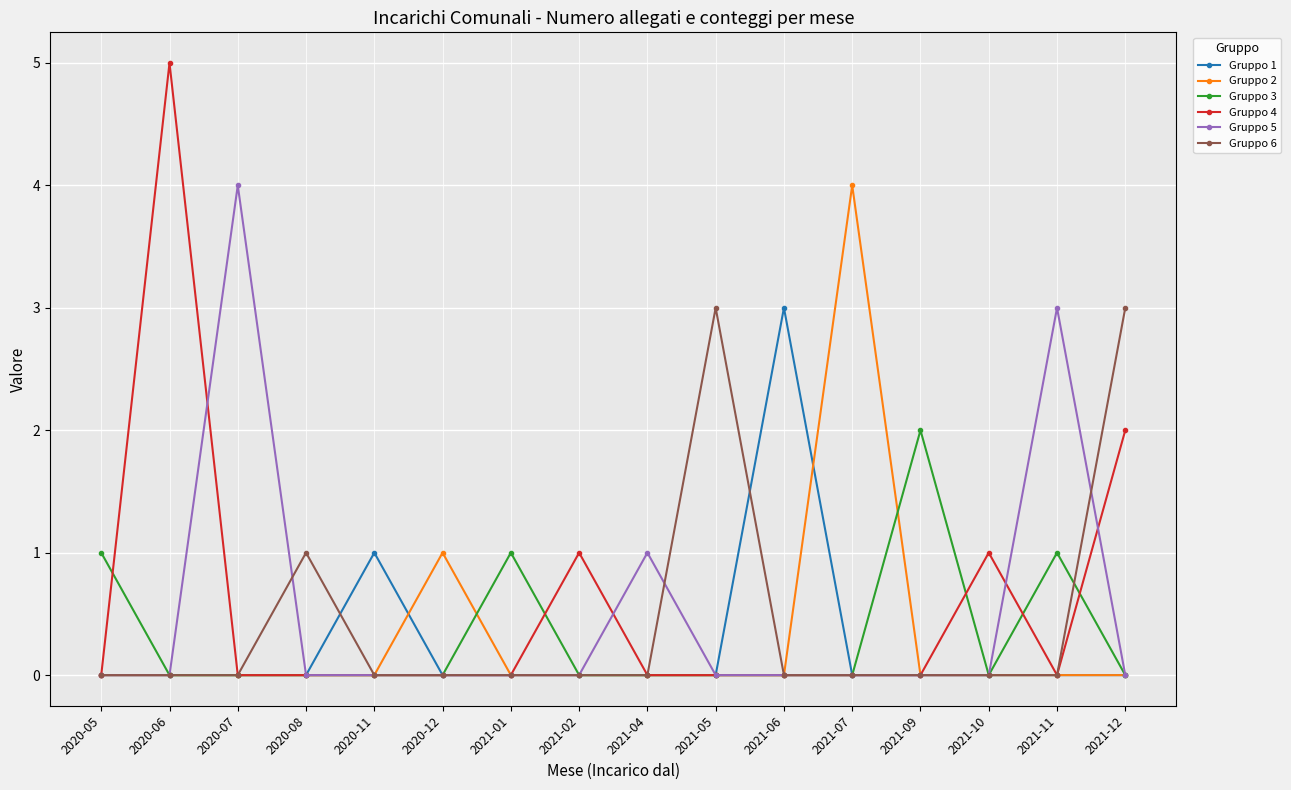

True or false: Gruppo 6 has a value of 1 at 2020-08.

True